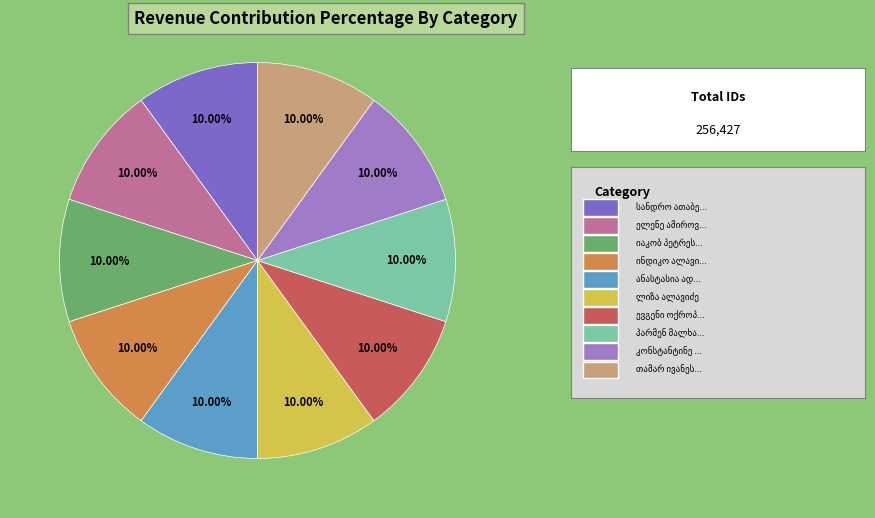

Which category has the biggest portion of the pie?

სანდრო ათაბეგიშვილი